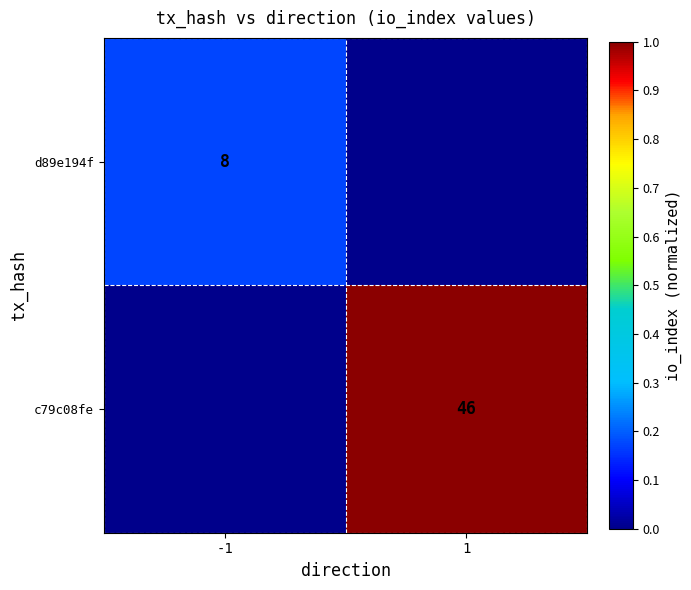

What is the total value across all series at 1?

1.0